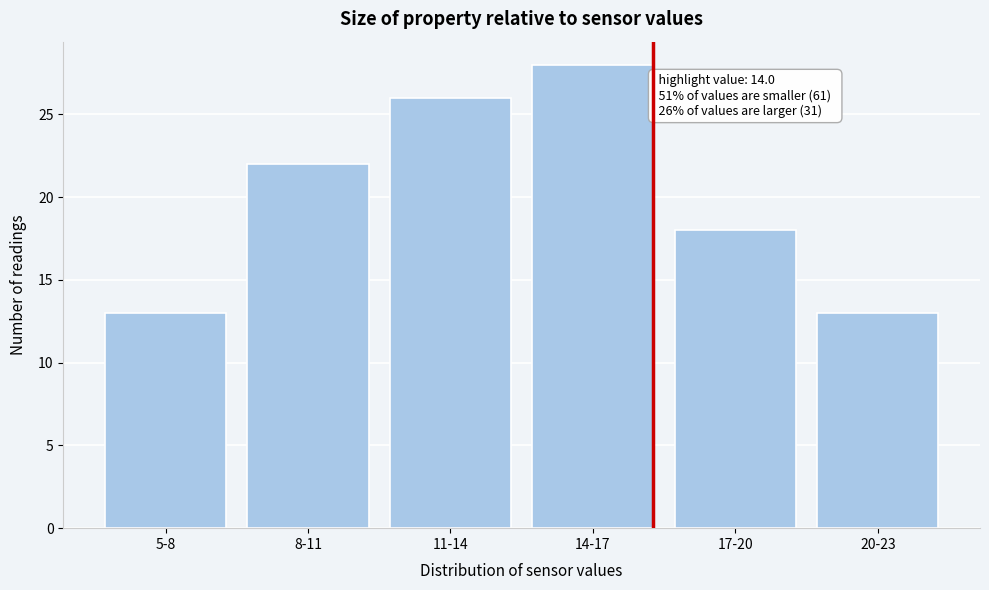

Reading right to left, extract all data points from this chart.

20-23=13	17-20=18	14-17=28	11-14=26	8-11=22	5-8=13